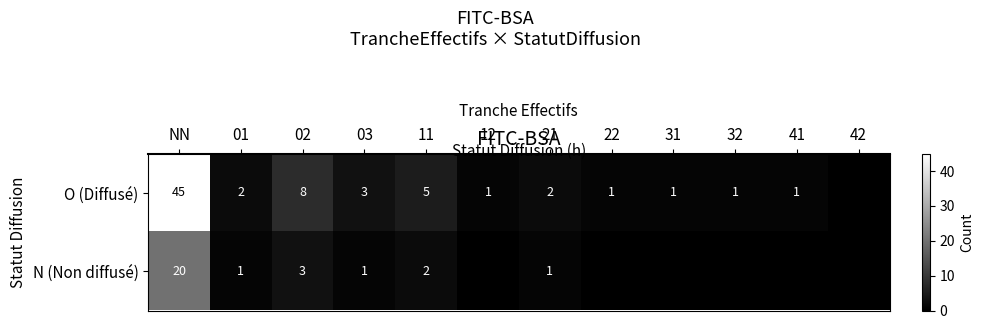

What is the difference between the O (Diffusé) values at 02 and 12?

7